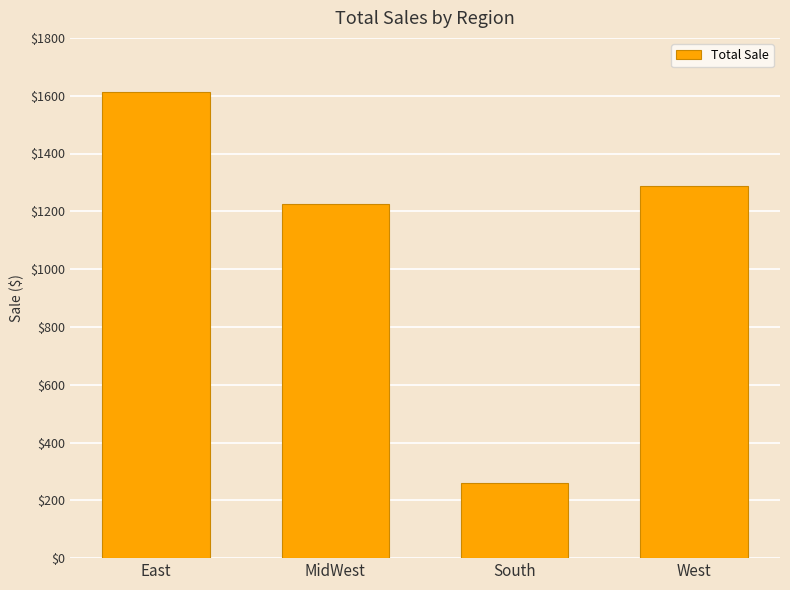

At which category does the chart reach its minimum across all series?

South